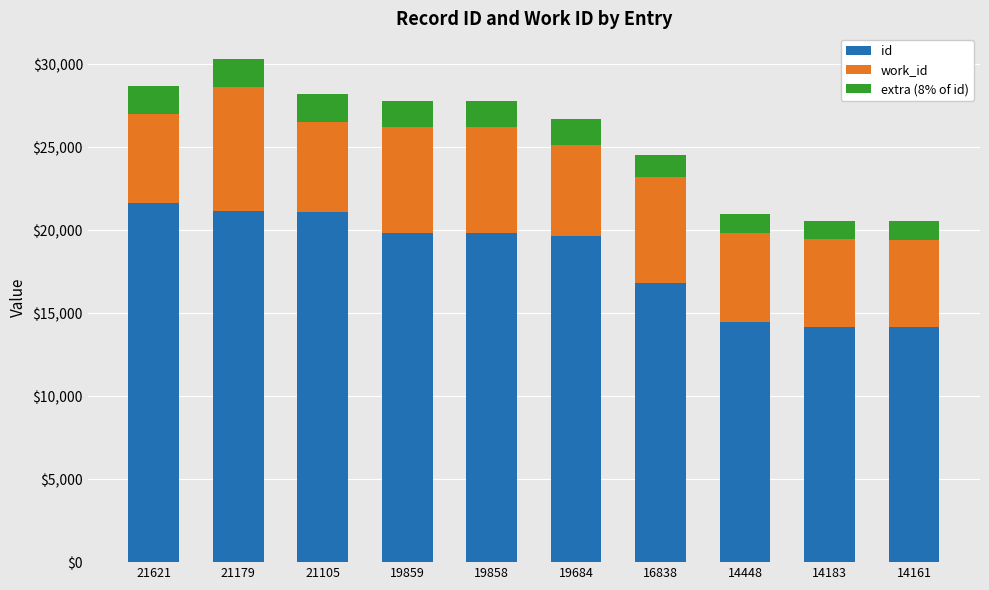

What is the total value across all series at 19859?

27813